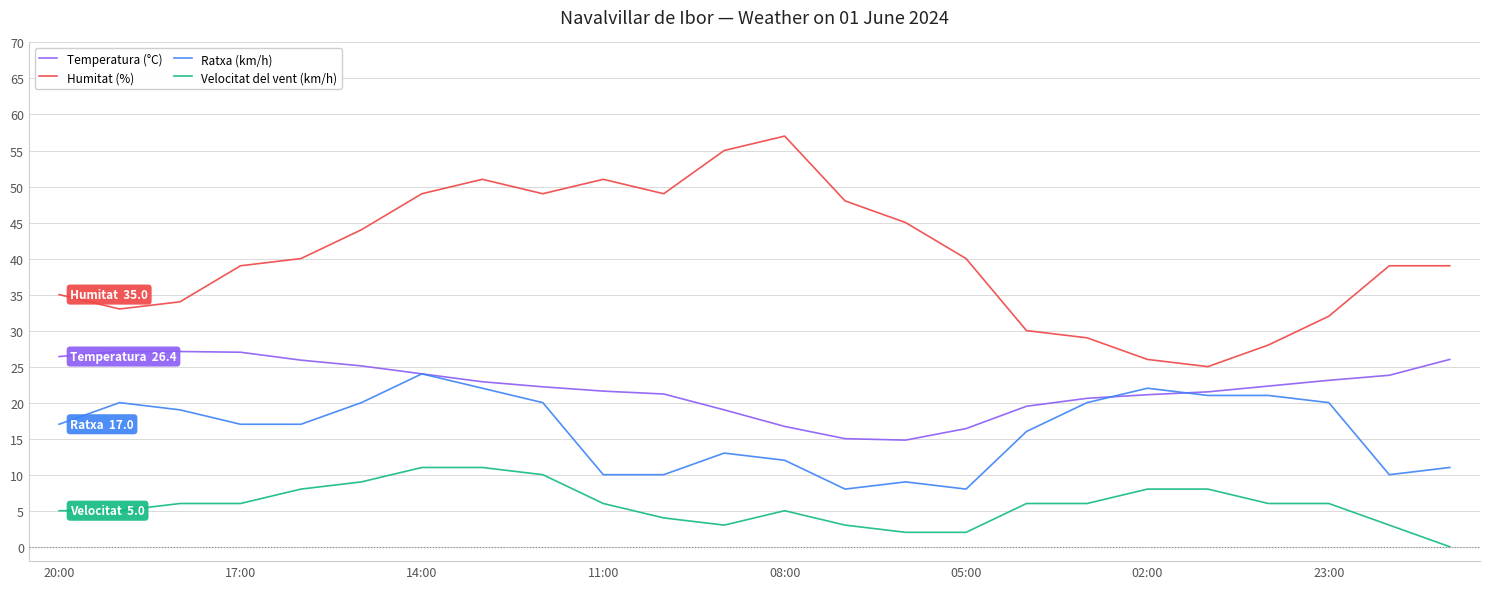

Which series has the widest spread of values?

Humitat (%)